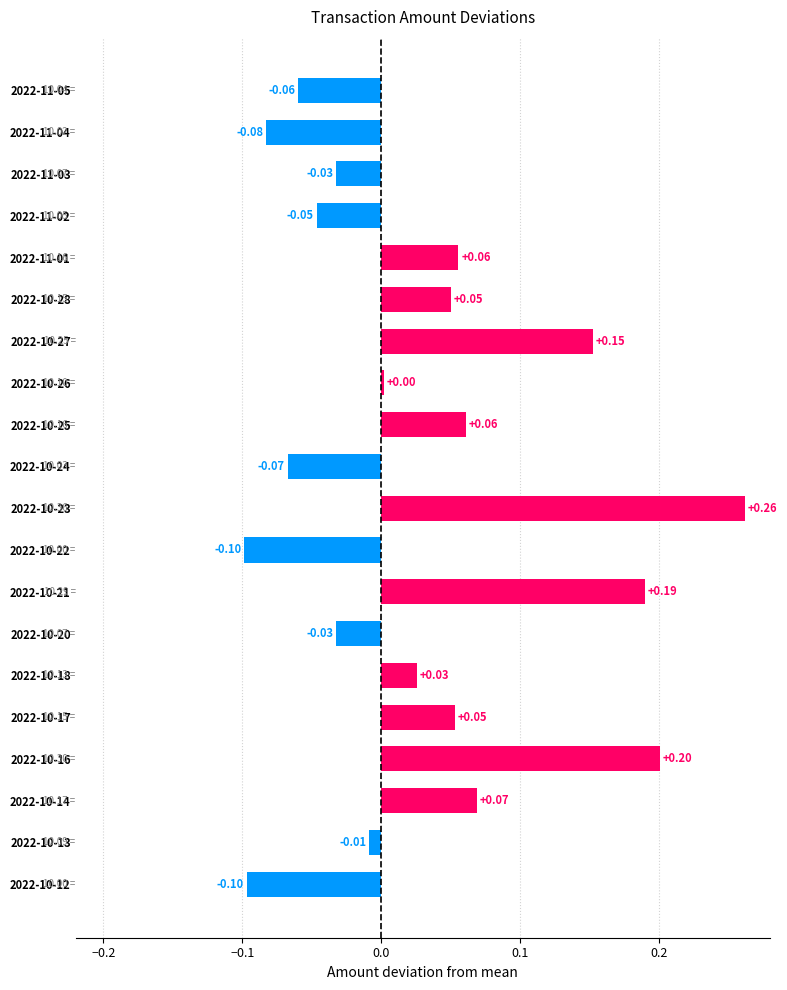

Between 2022-10-22 and 2022-10-24, which is larger?

2022-10-24